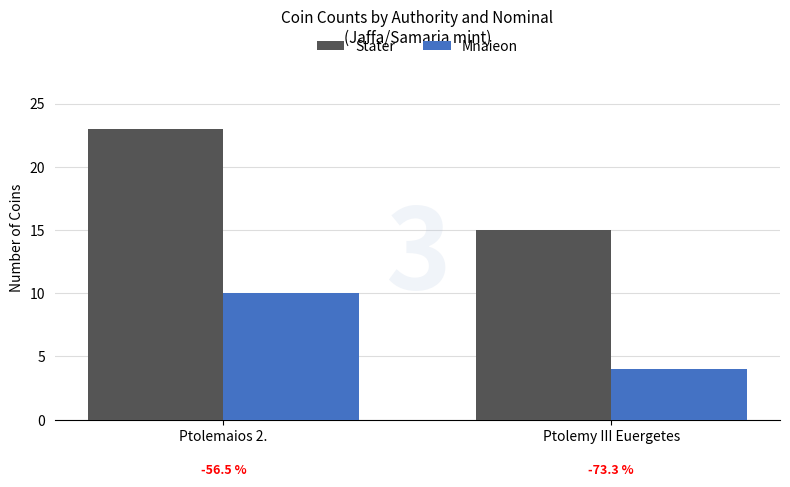

Between Ptolemaios 2. and Ptolemy III Euergetes, which series saw the biggest shift?

Stater